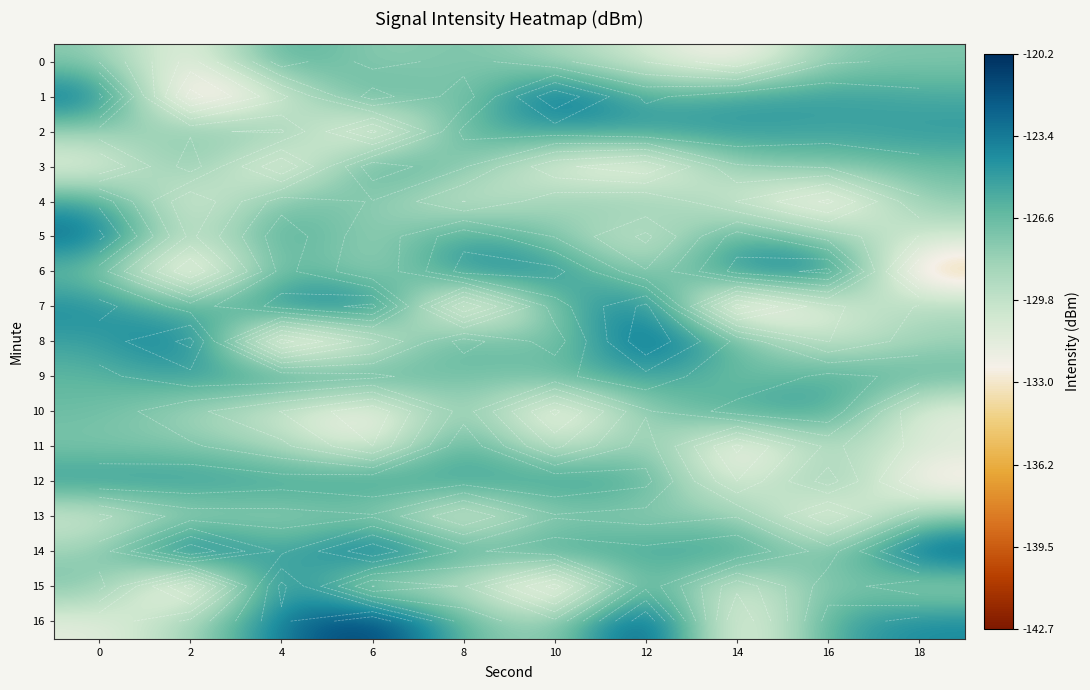

Read the 8 value at 0.

-125.3